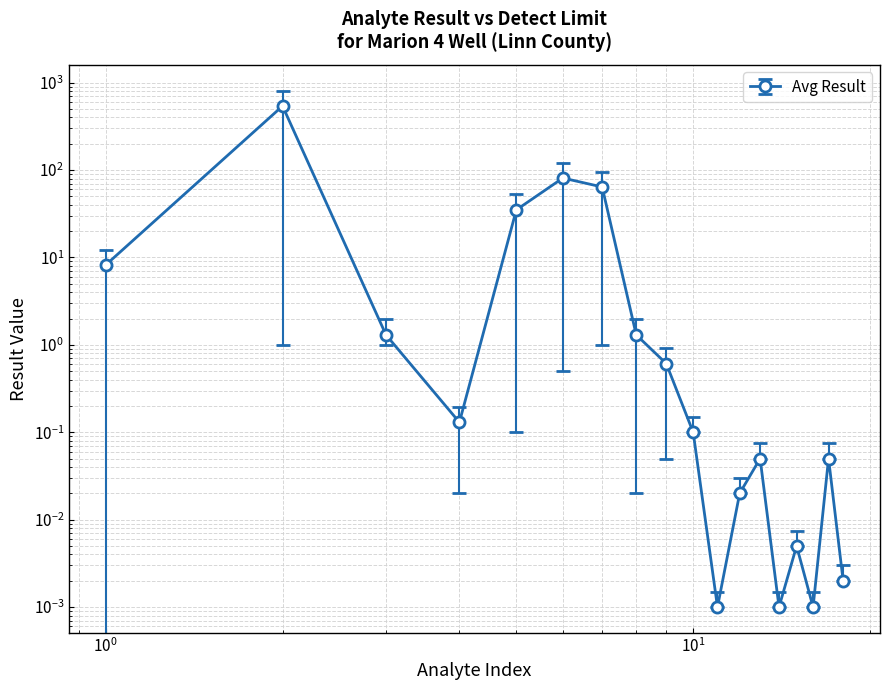

Between pH and Turbidity, which series saw the biggest shift?

Avg Result